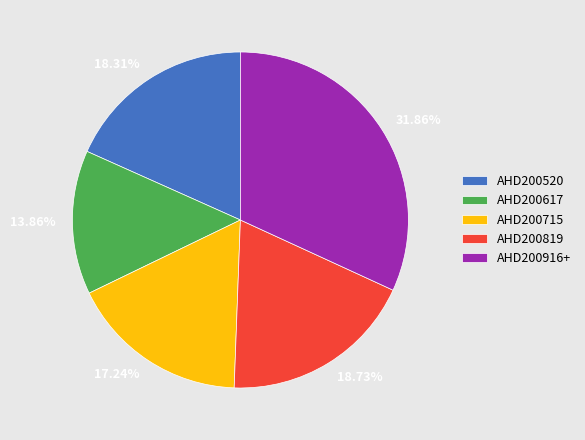

Do AHD200520 and AHD200617 together represent more than half of the pie?

No